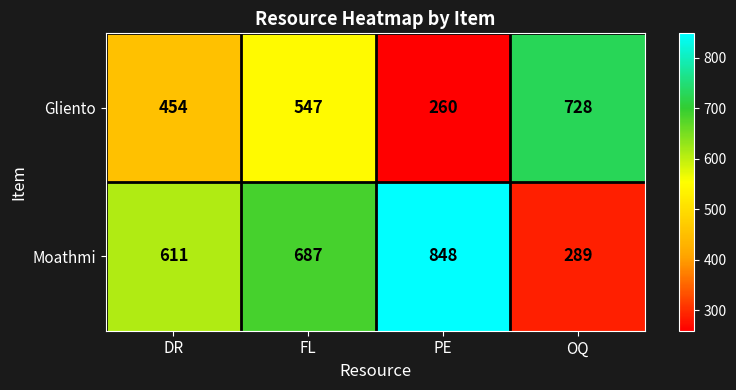

At how many categories does at least one series exceed 799?

1